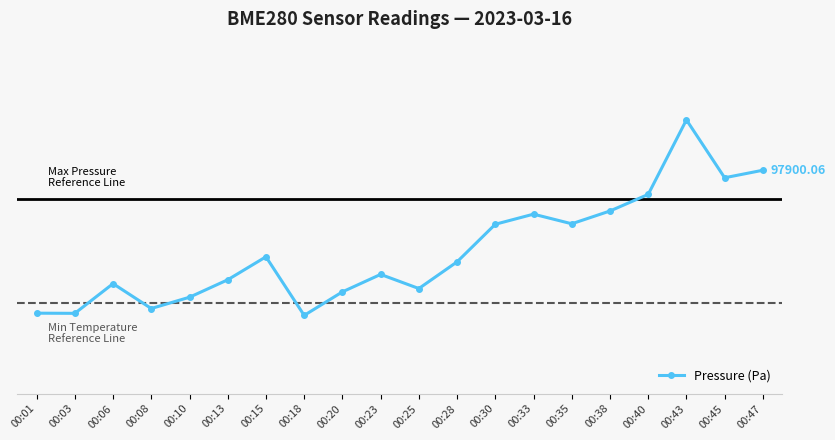

The chart shows a value of 48.1 at 00:47. True or false?

True